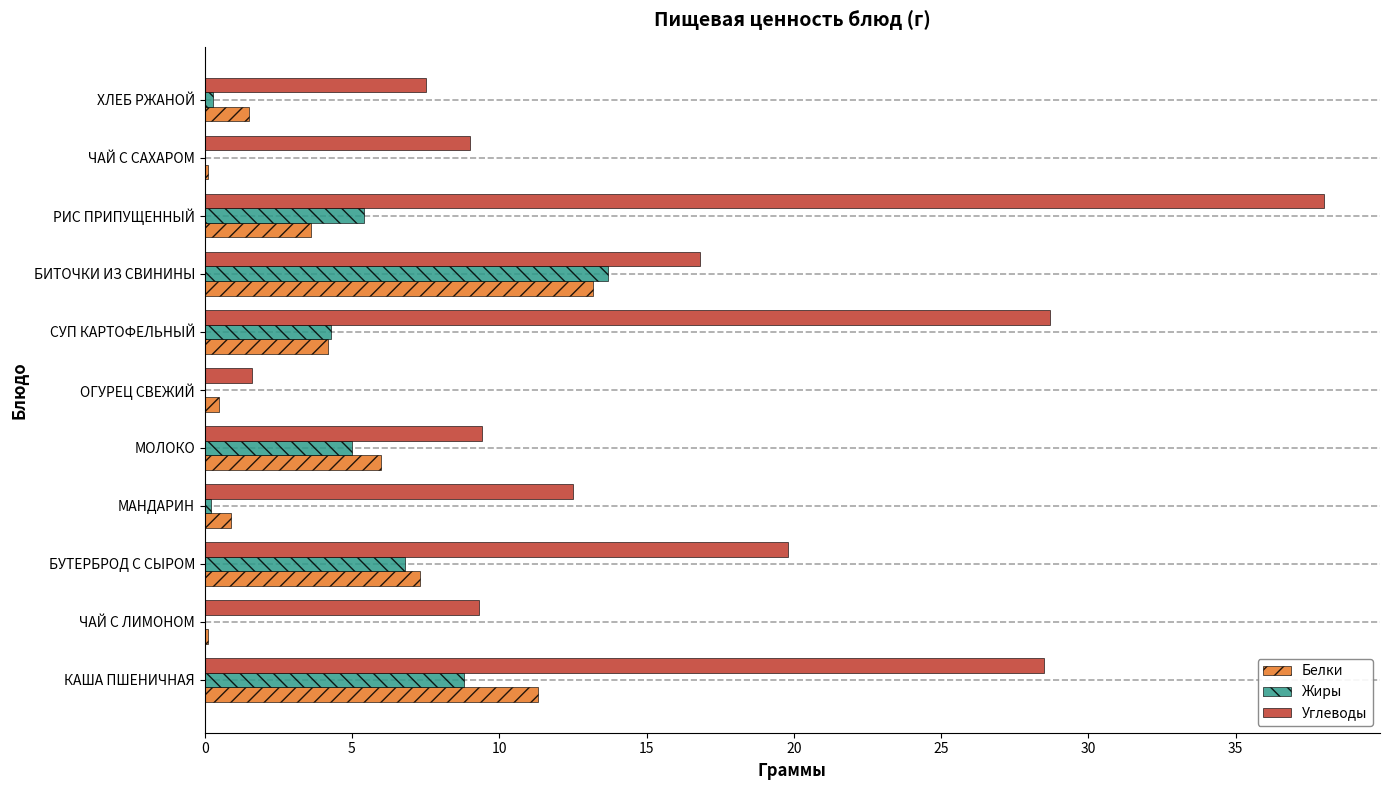

What is the approximate value of Белки at МОЛОКО?

6.0